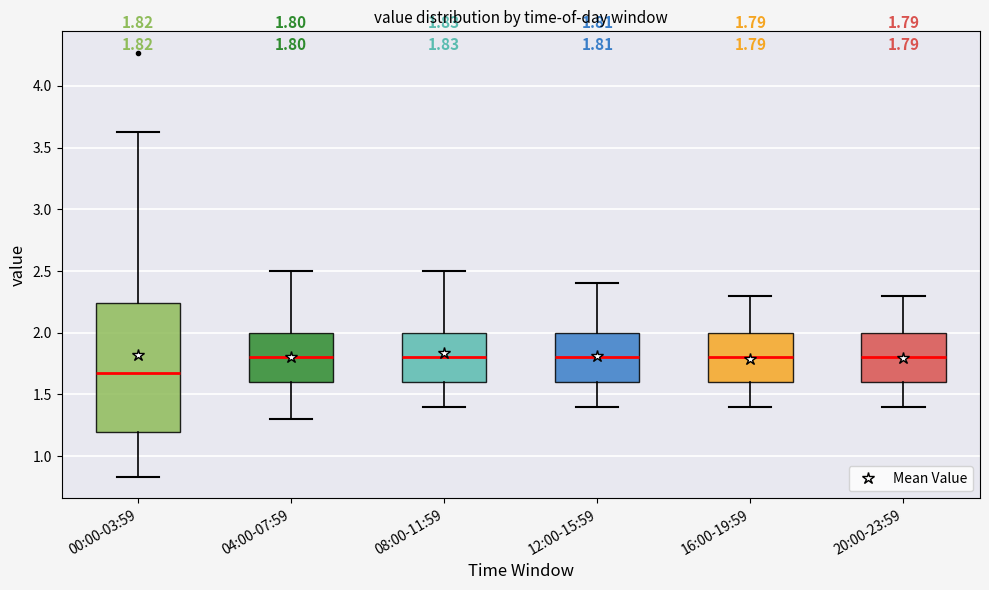

Comparing the boxes themselves (not the whiskers), which one is the tallest?

00:00-03:59